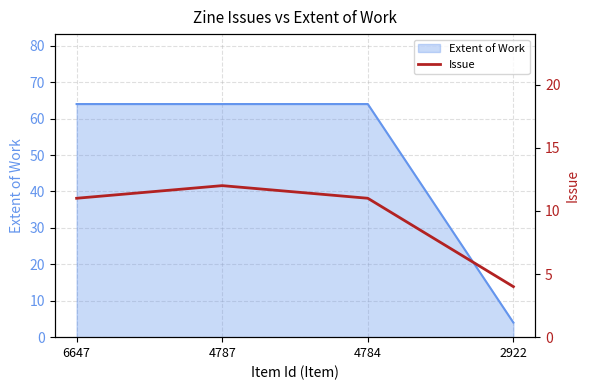

The value of Extent of Work at 6647 is 89. True or false?

False